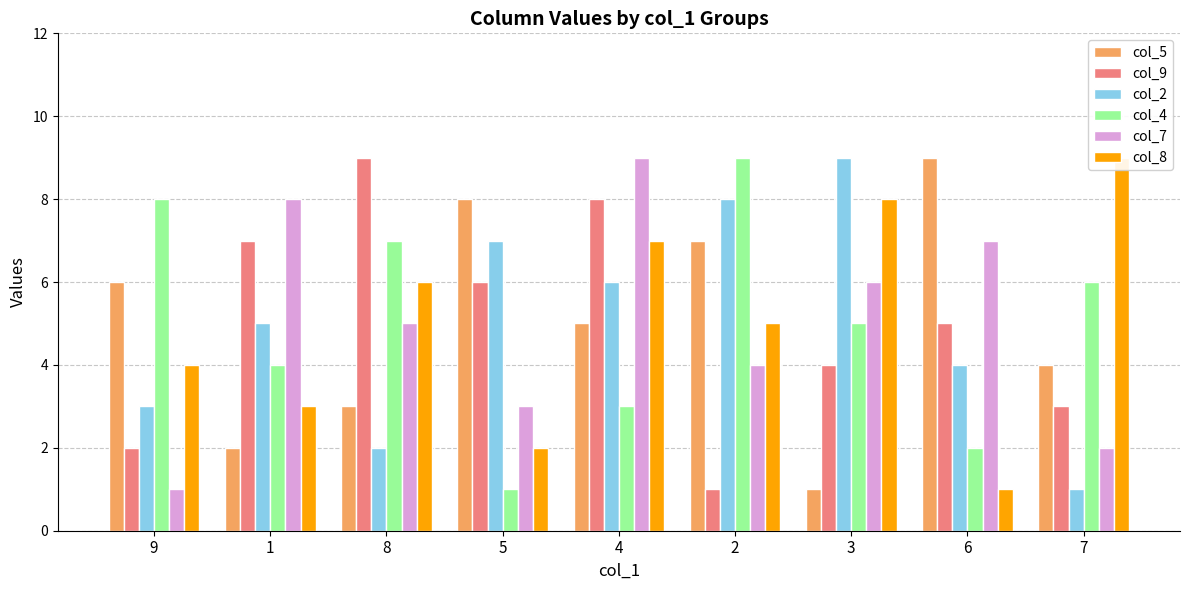

Is it true that col_2 equals 1 at 6?

False